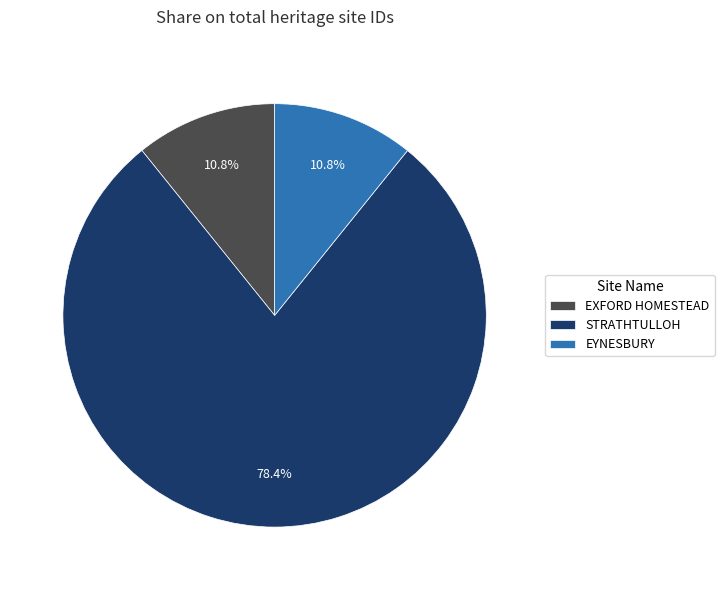

How much of the chart is everything except EXFORD HOMESTEAD?

89.2%